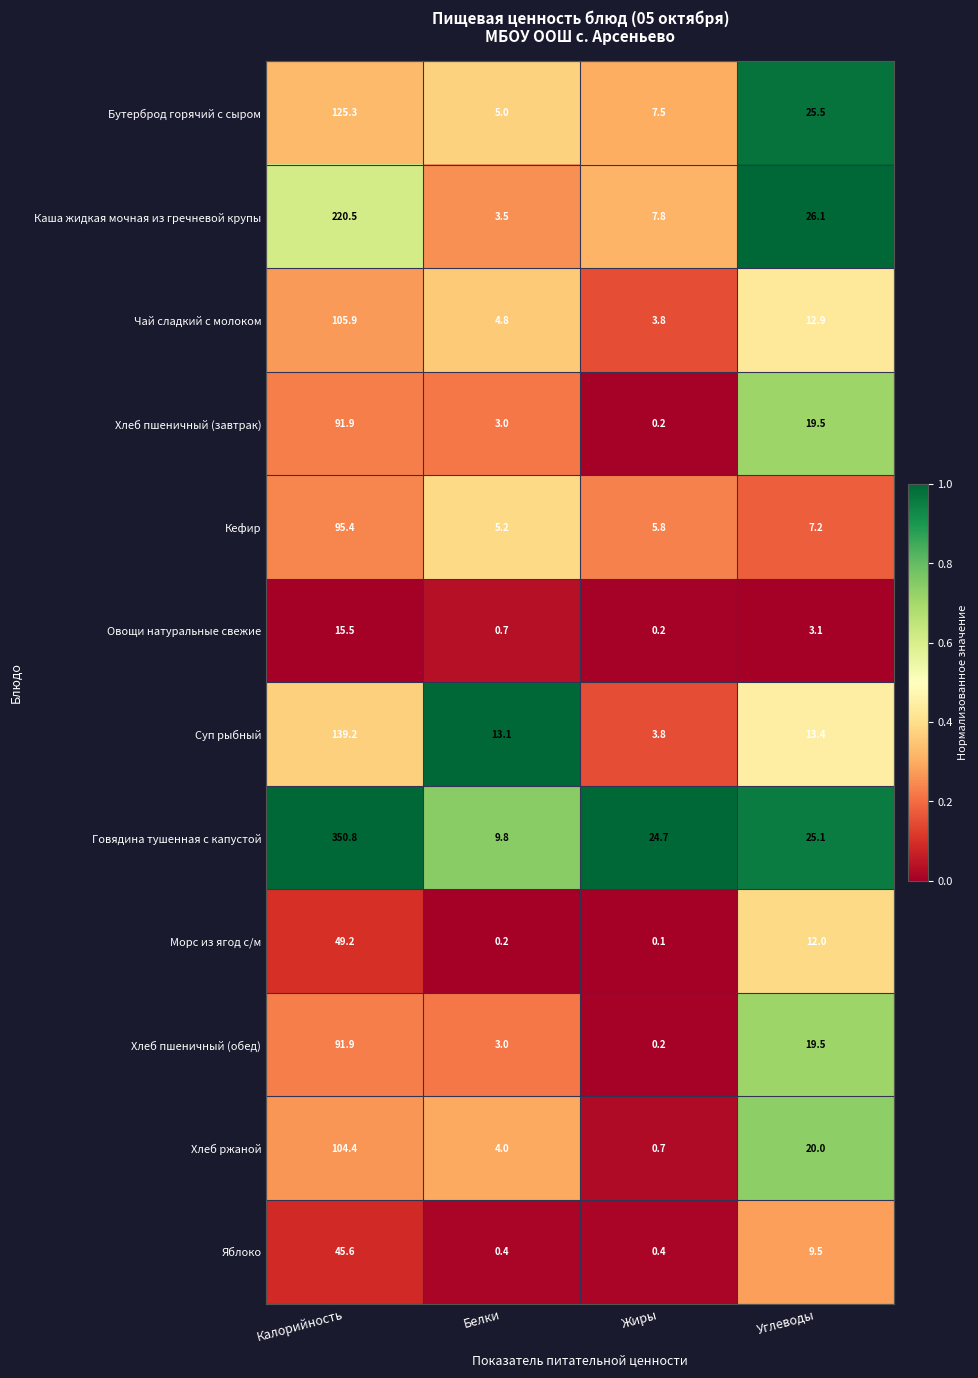

Which series has the largest range (max minus min)?

Говядина тушенная с капустой